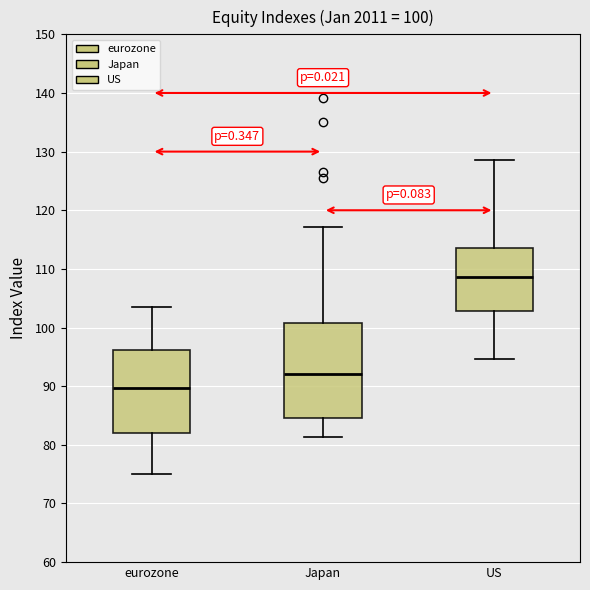

Comparing the boxes themselves (not the whiskers), which one is the tallest?

Japan